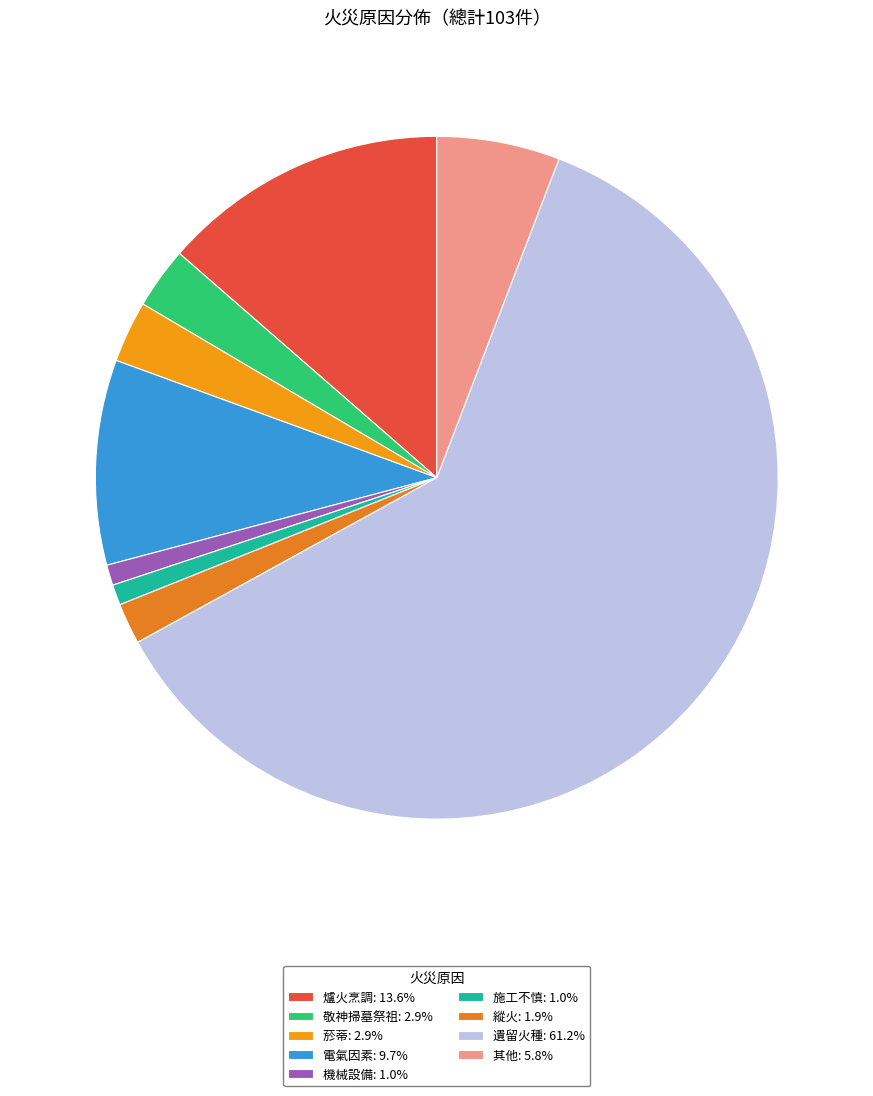

Approximately how many times larger is the value at 機械設備 compared to 爐火烹調?

0.1